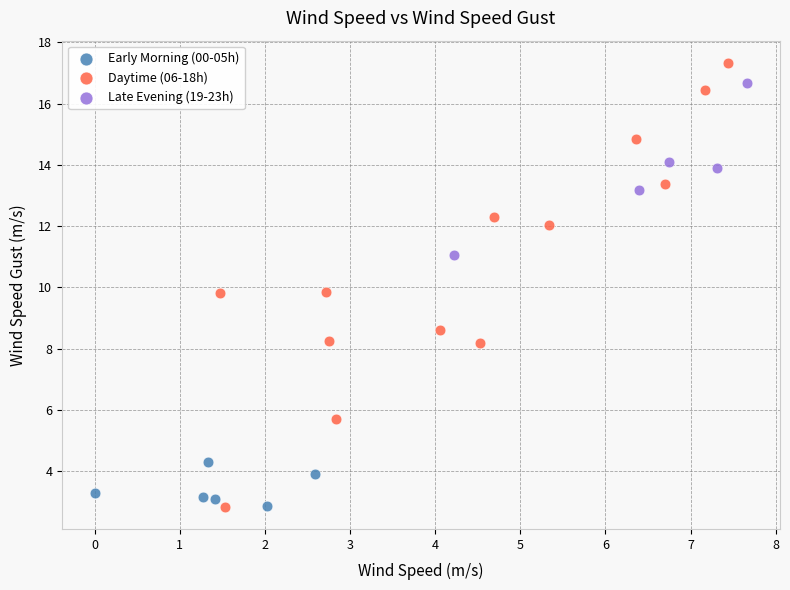

Which series contains the highest Y value?

Daytime (06-18h)